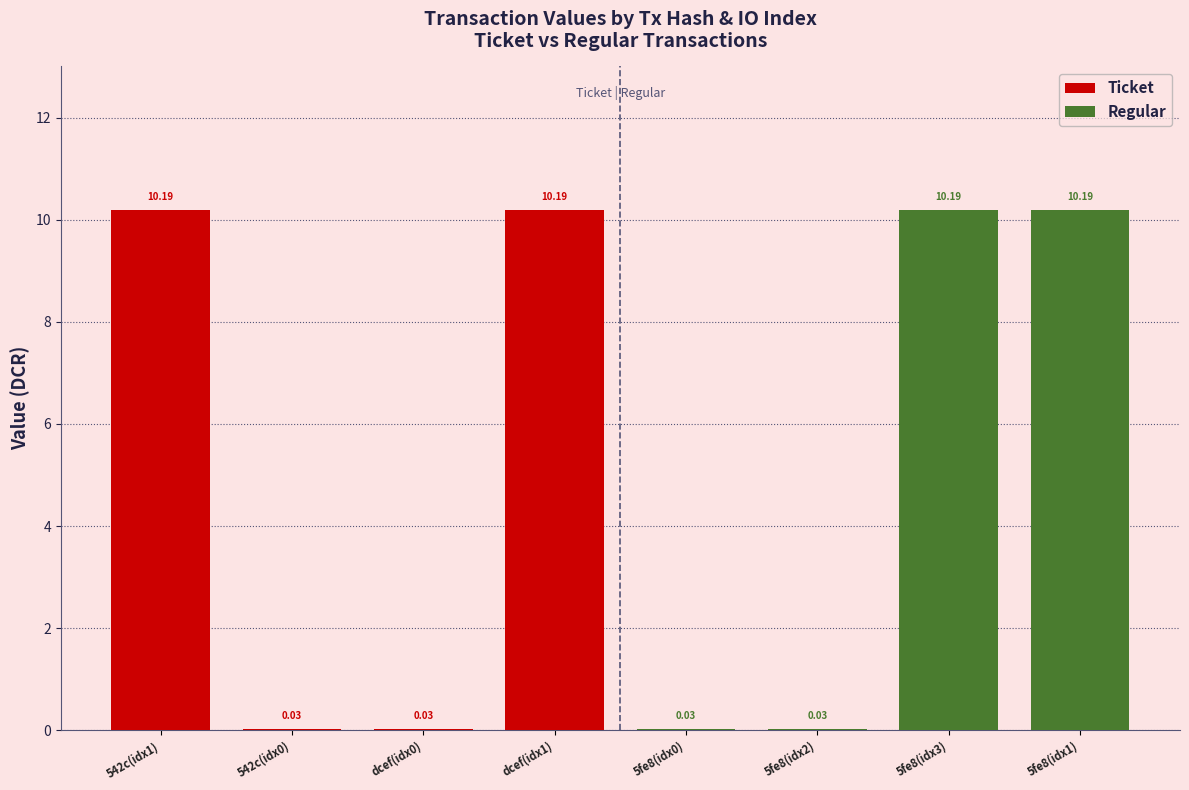

At which category is the sum across all series the highest?

dcef(idx1)